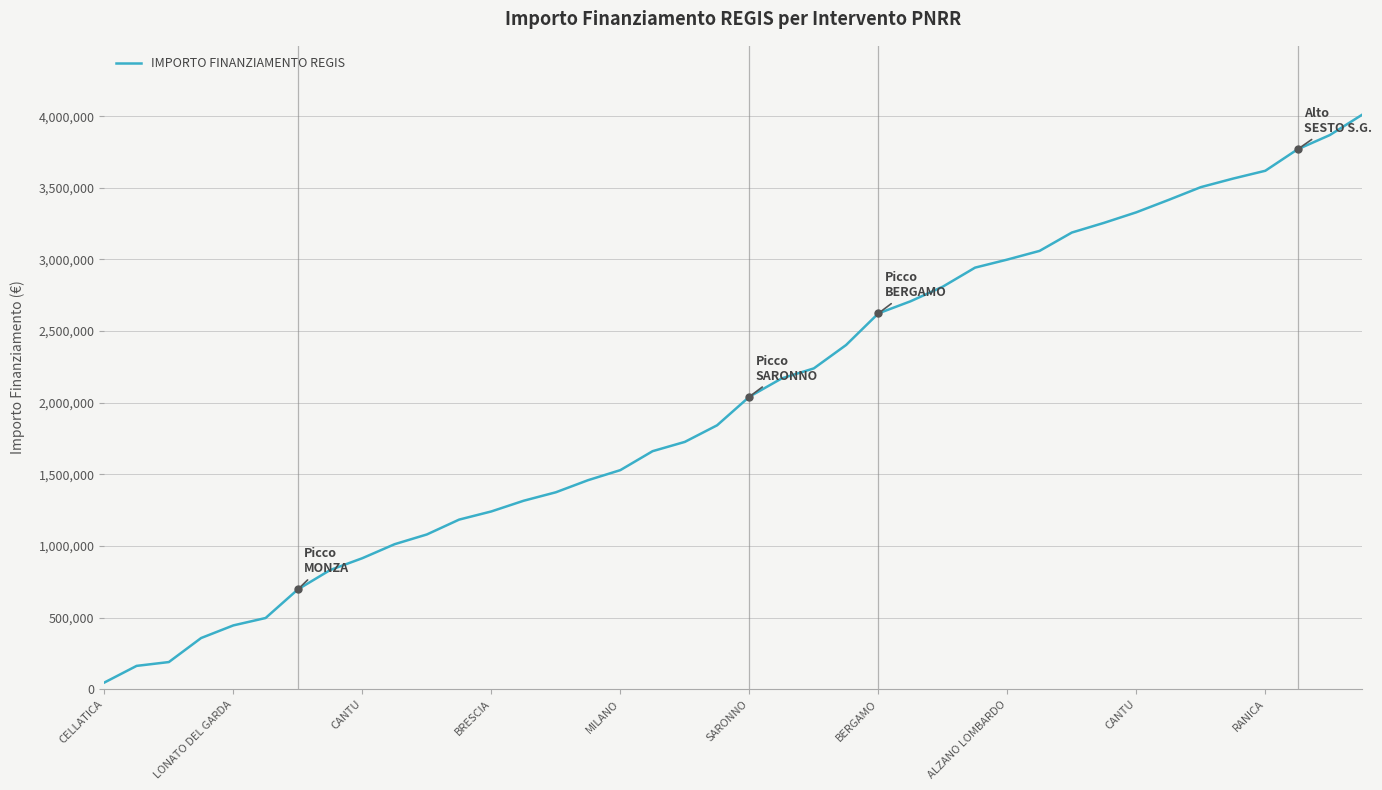

How many lines are shown in the chart?

1